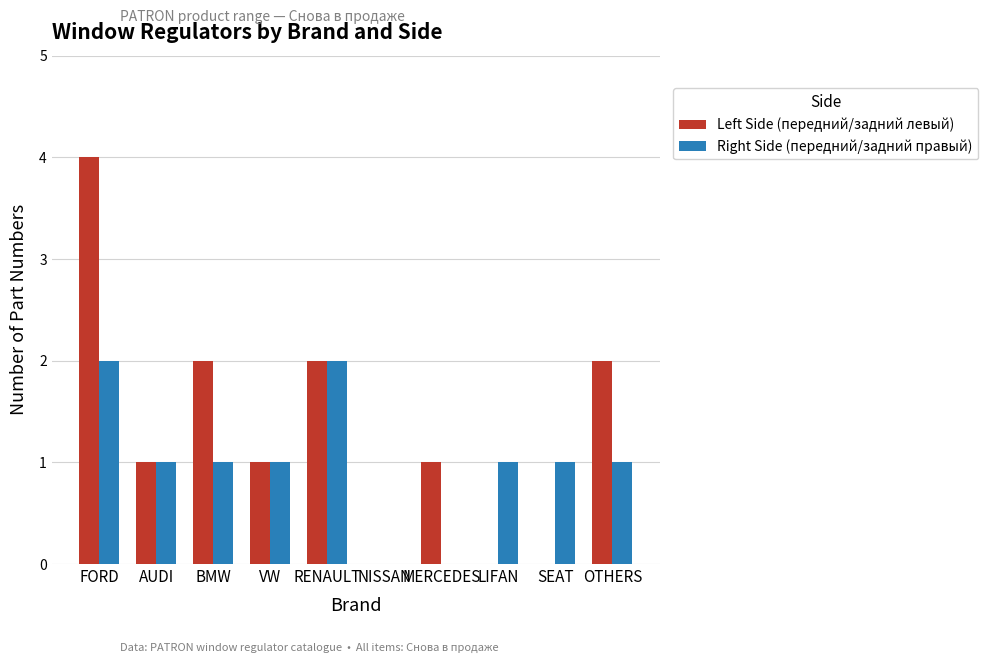

At which category is the sum across all series the highest?

FORD